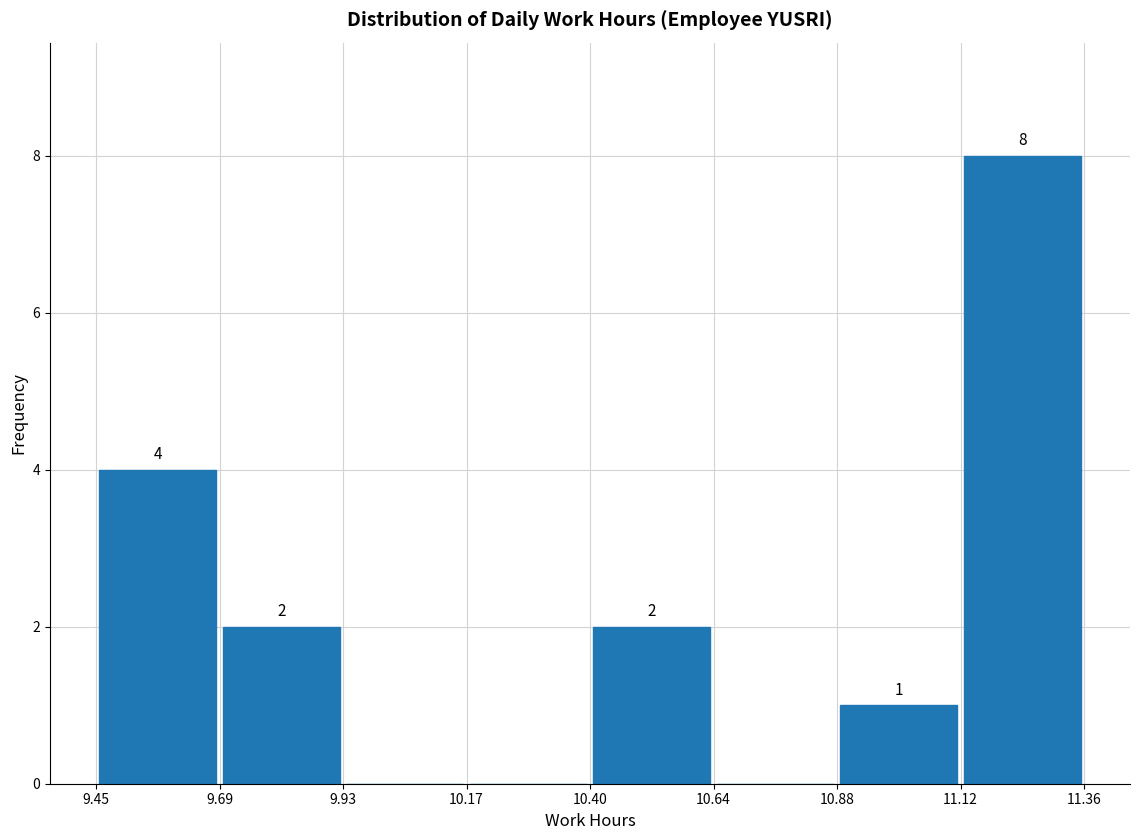

Which range on the x-axis has the tallest bar?

11.12 to 11.36